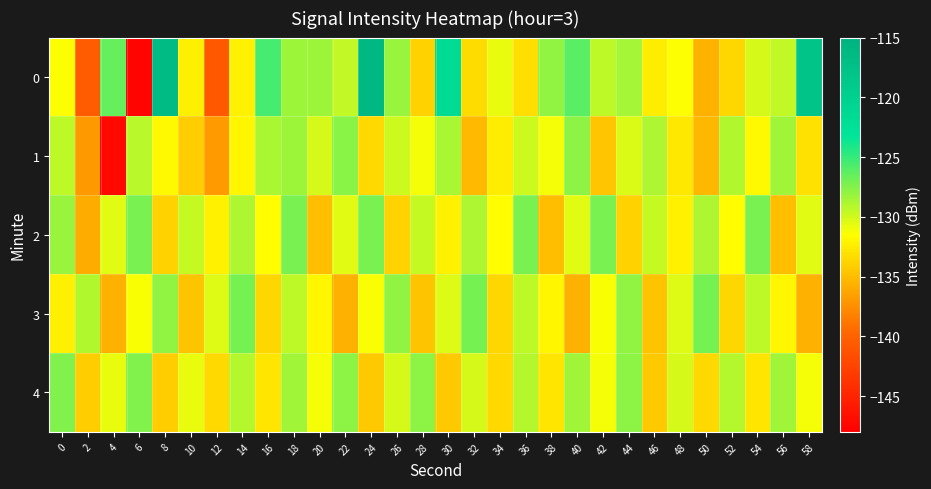

Rank the series by their maximum value, from lowest to highest.

1, 4, 2, 3, 0